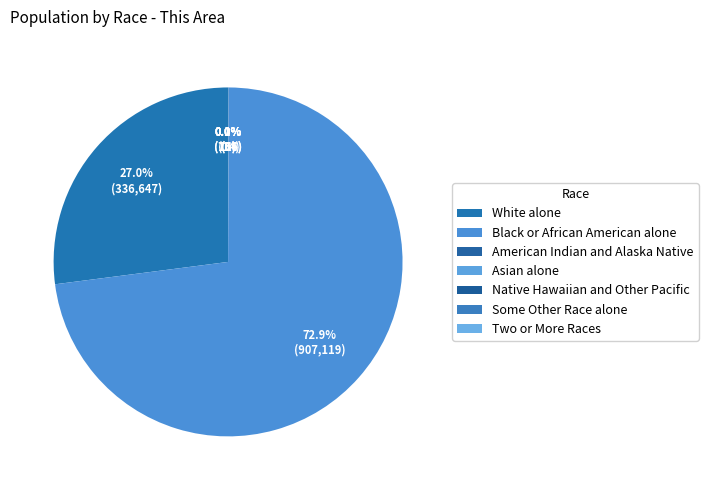

True or false: Native Hawaiian and Other Pacific accounts for 1% of the total.

False